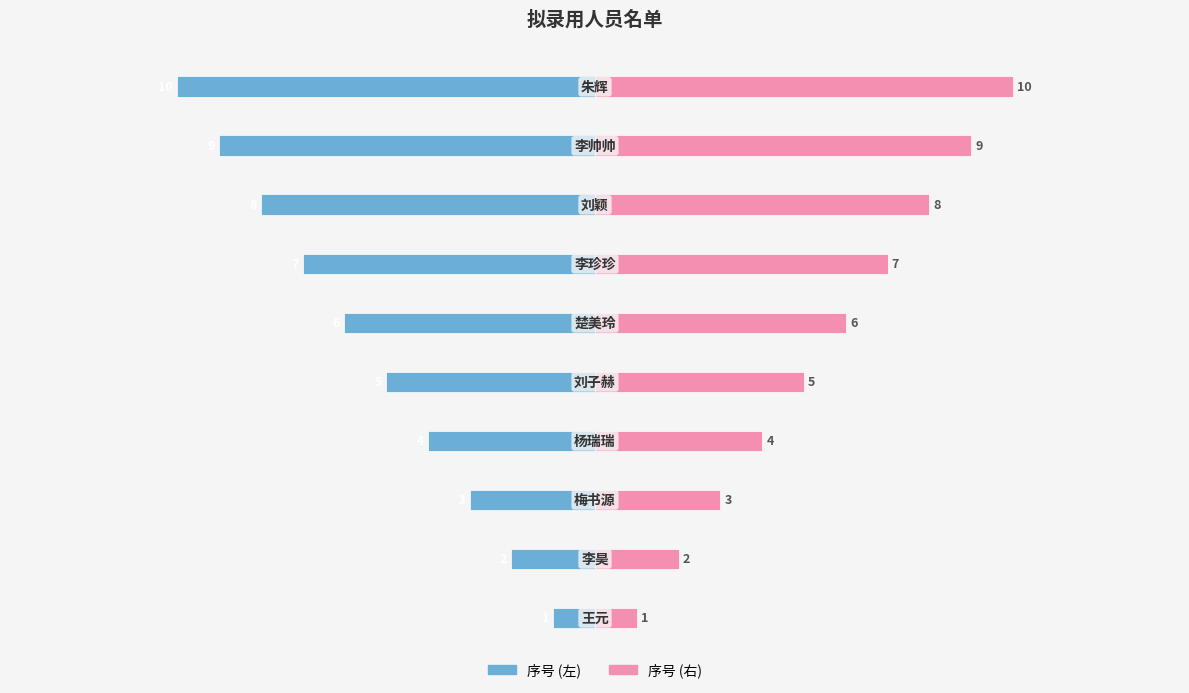

Does the chart contain stacked bars?

No